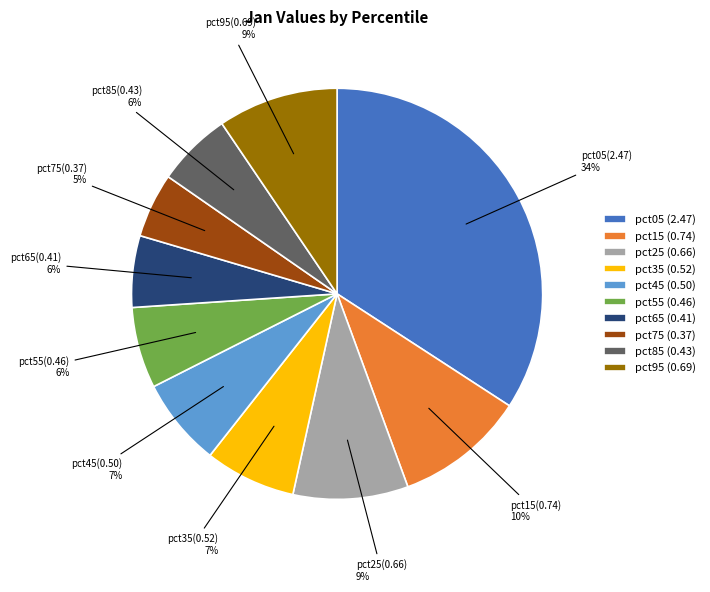

What is the largest slice in the pie chart?

pct05